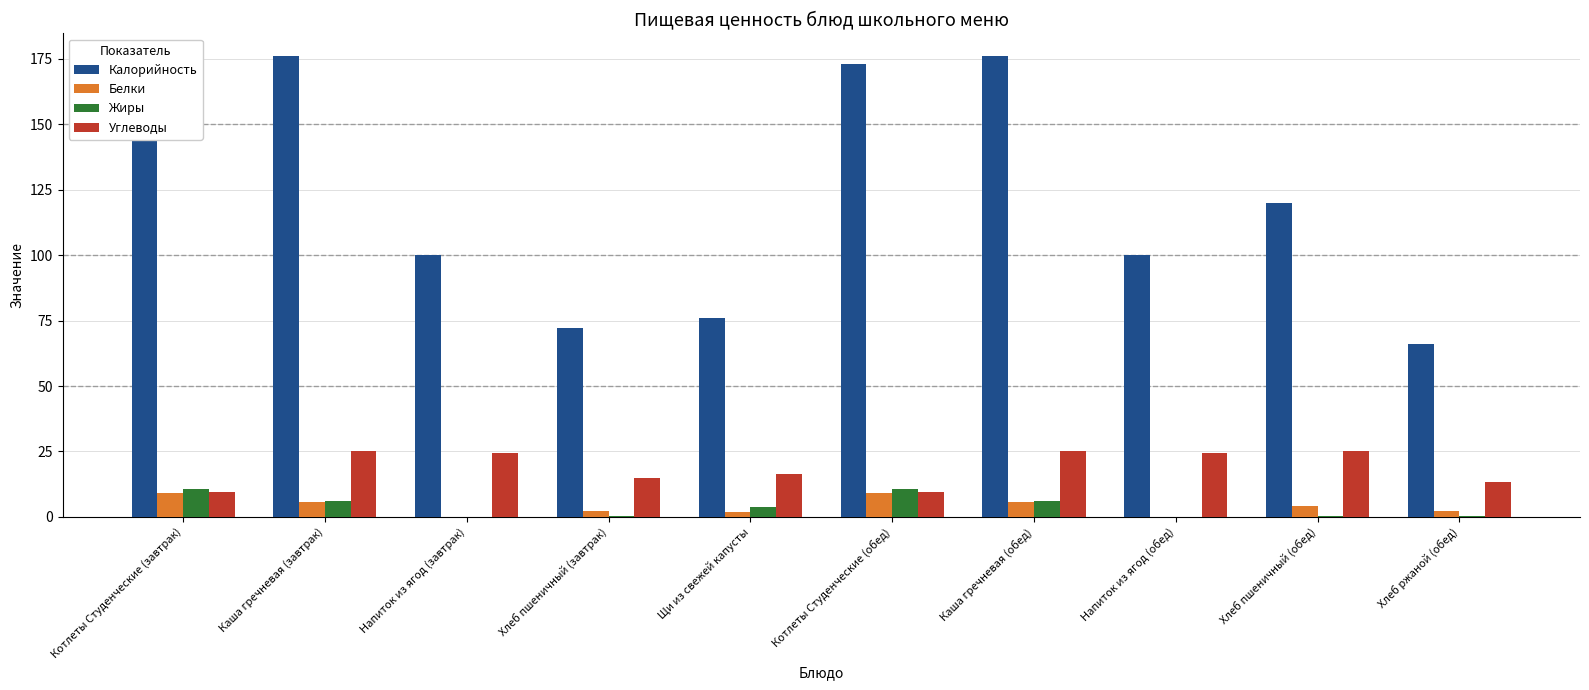

How many categories are shown in the chart?

10